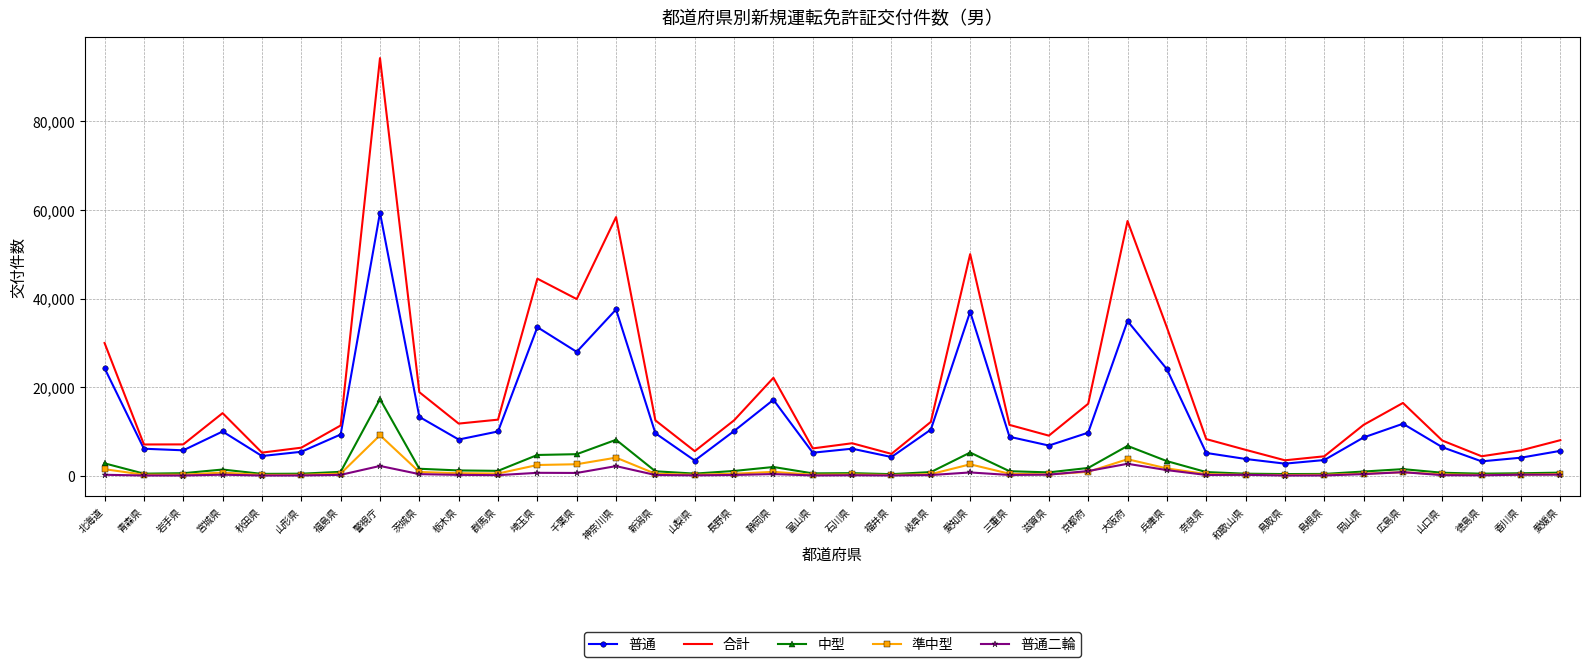

The 合計 series shows 14127 at 宮城県. True or false?

True